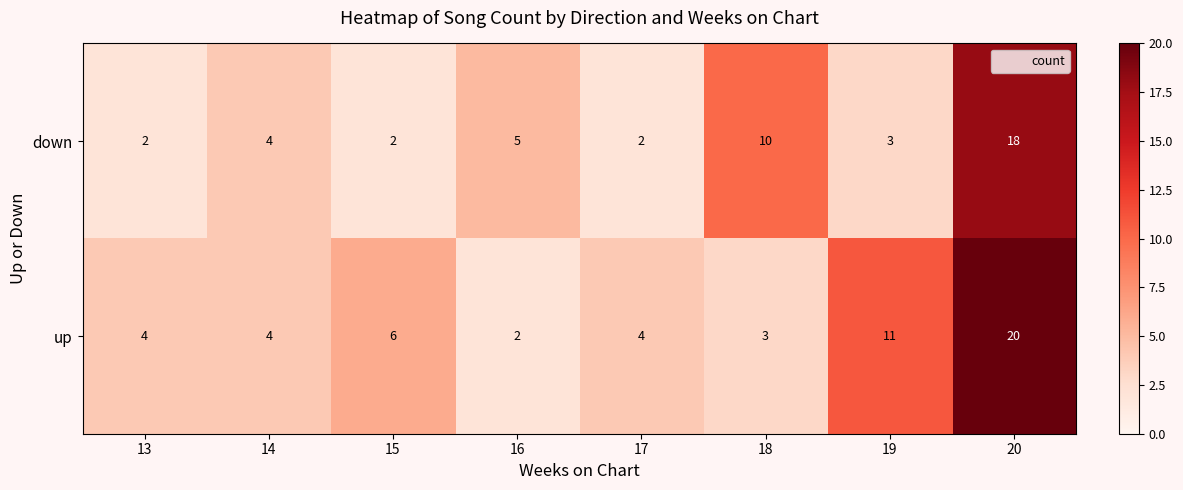

Reading left to right, what are all the values shown in this chart?

down: 13=2	14=4	15=2	16=5	17=2	18=10	19=3	20=18
up: 13=4	14=4	15=6	16=2	17=4	18=3	19=11	20=20